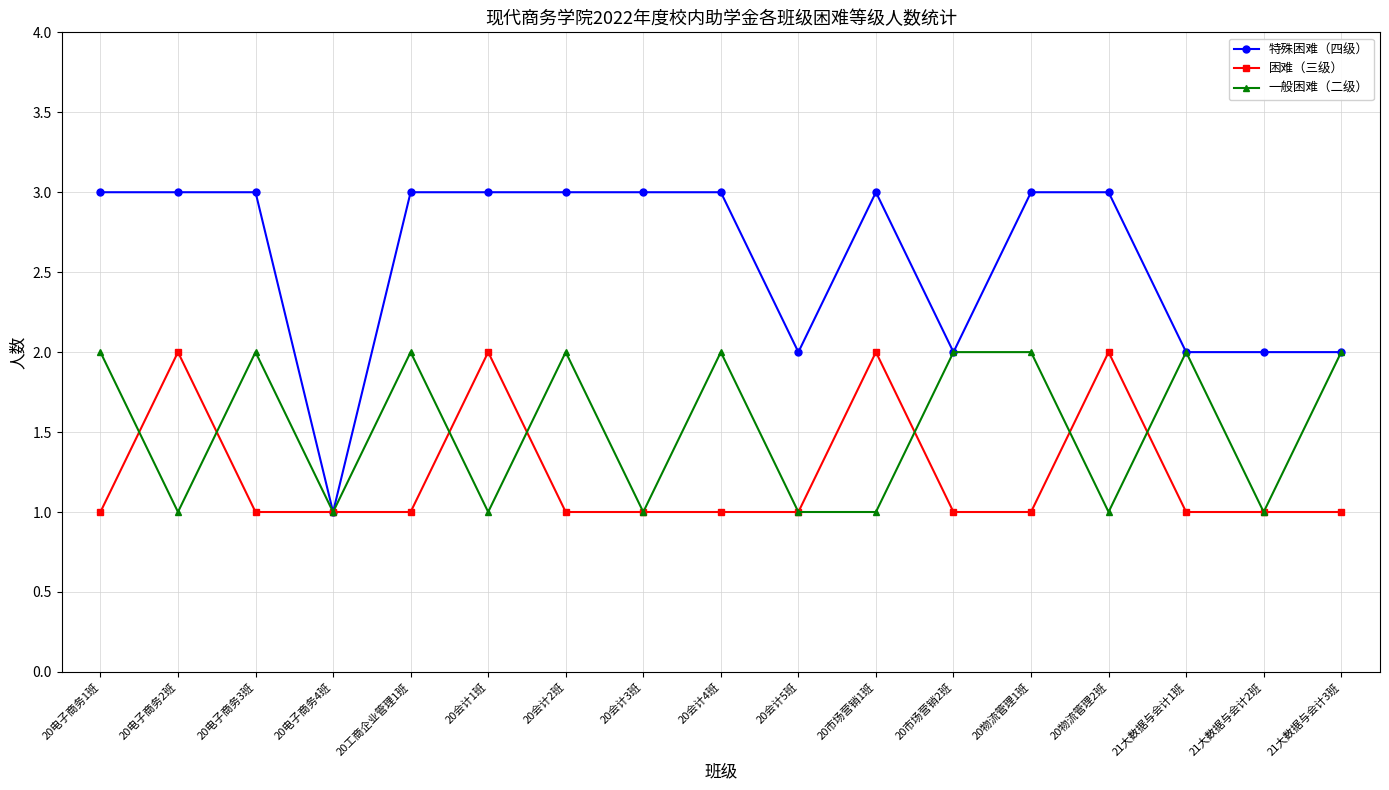

Which series has the largest range (max minus min)?

特殊困难（四级）